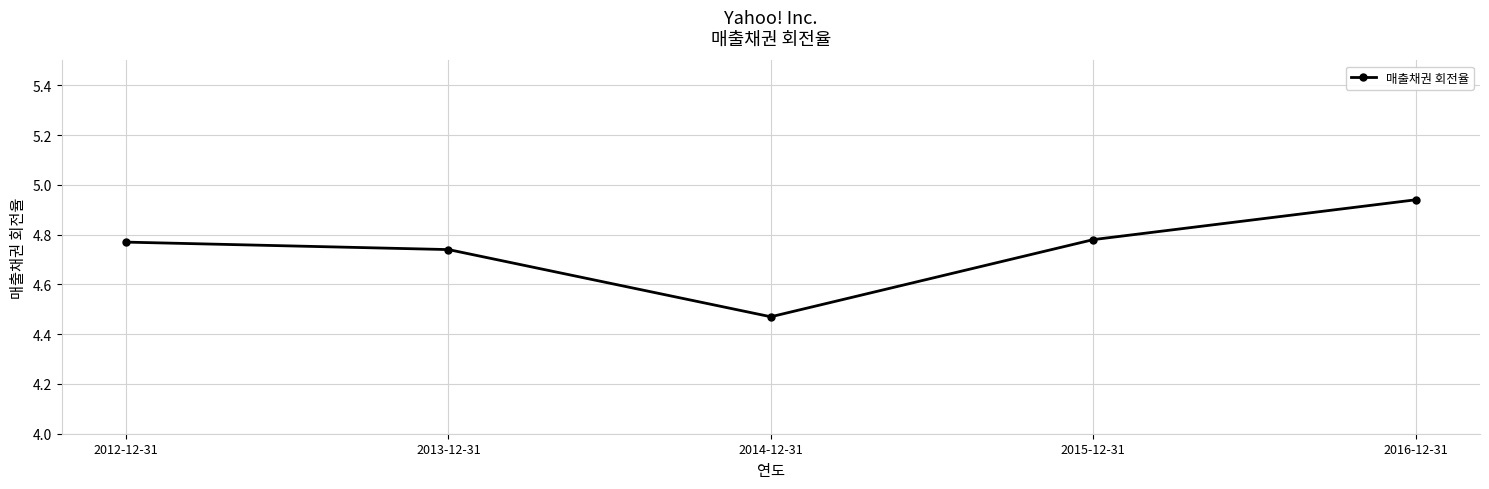

At which category does the chart reach its minimum across all series?

2014-12-31